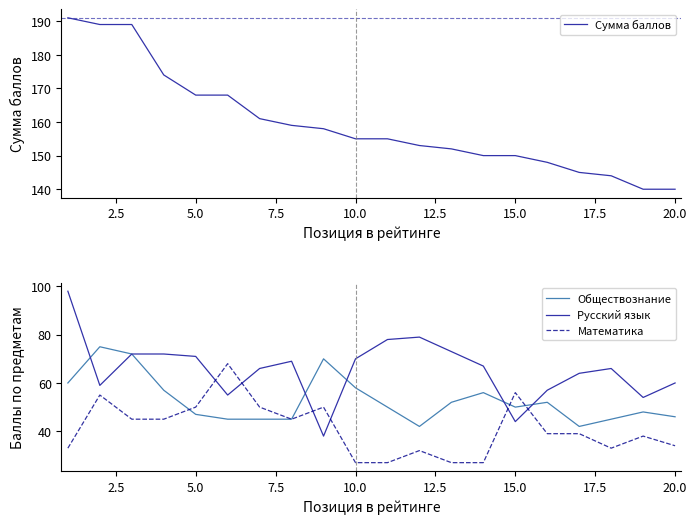

What are all the series names shown in the legend?

Сумма баллов, Обществознание, Русский язык, Математика